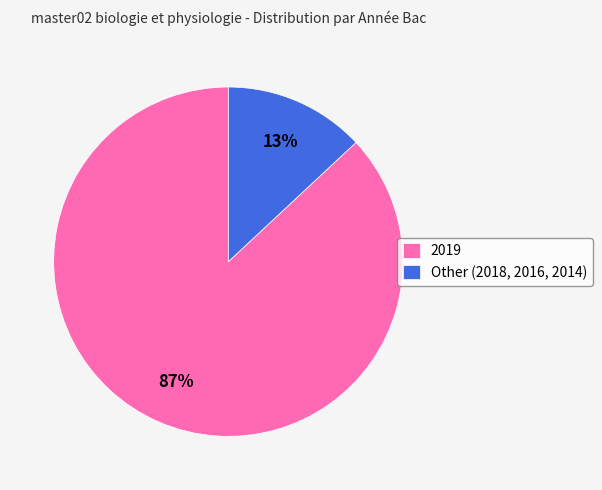

Which slice is the largest?

2019